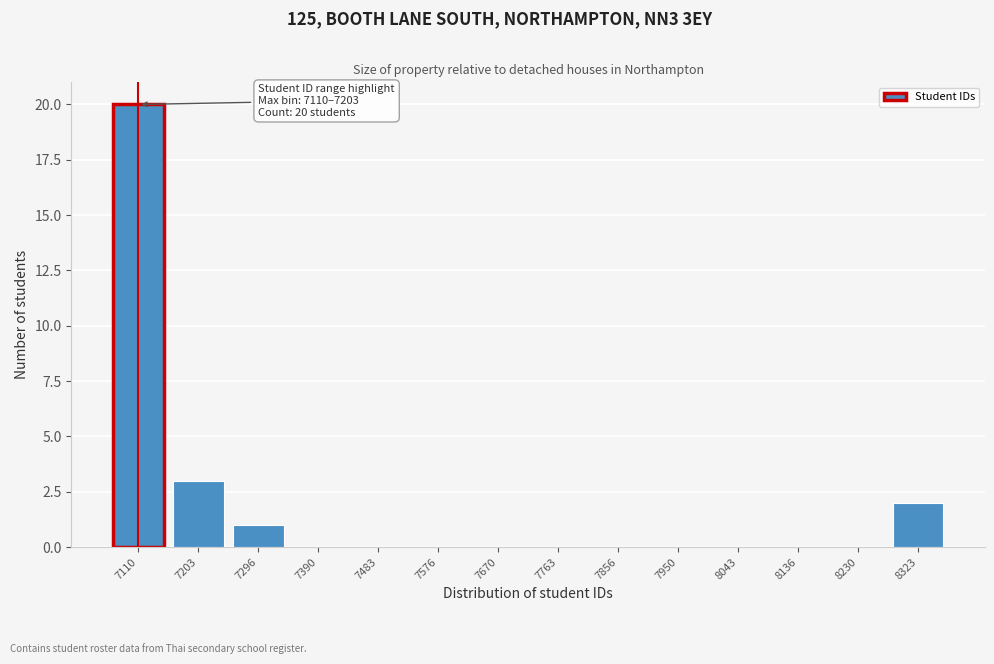

Reading left to right, what are all the values shown in this chart?

7110=20	7203=3	7296=1	7390=0	7483=0	7576=0	7670=0	7763=0	7856=0	7950=0	8043=0	8136=0	8230=0	8323=2